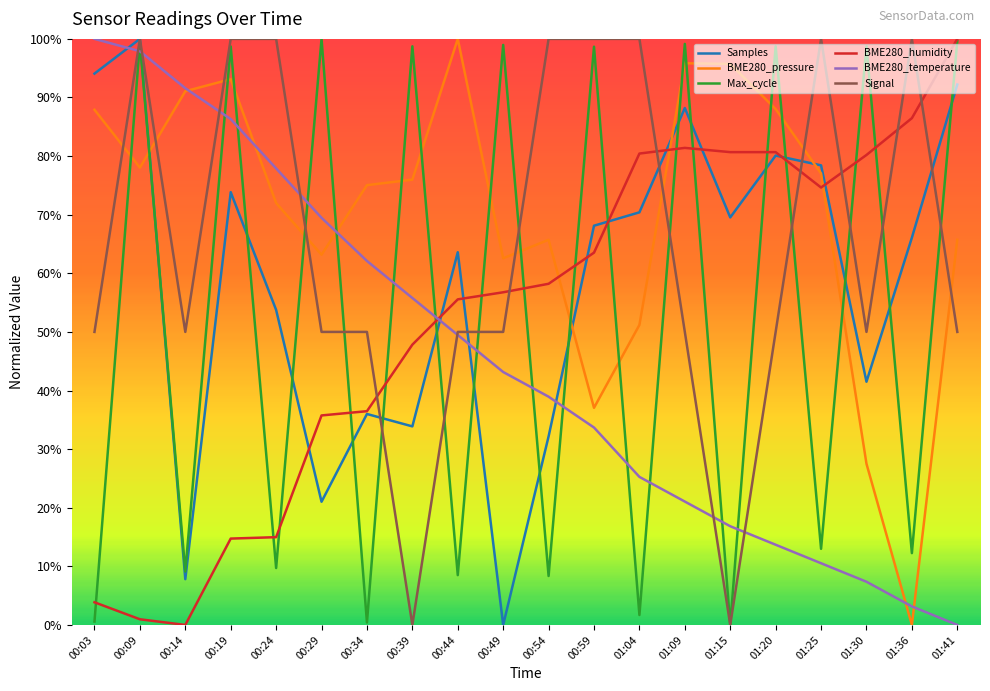

Does the chart display data point markers on the line(s)?

No